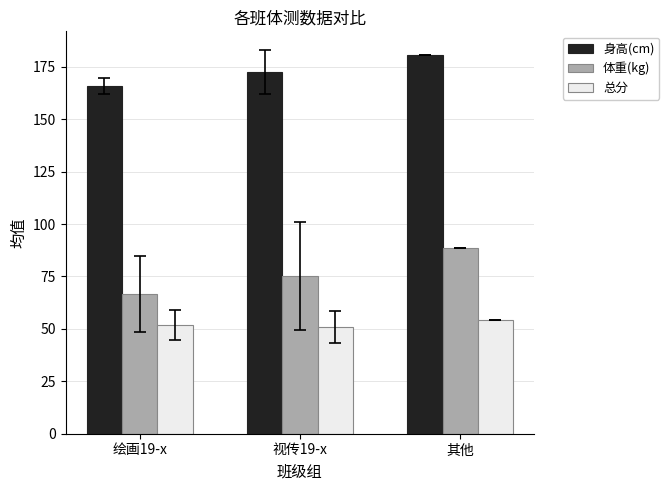

What value does the 身高(cm) series have at 其他?

180.4